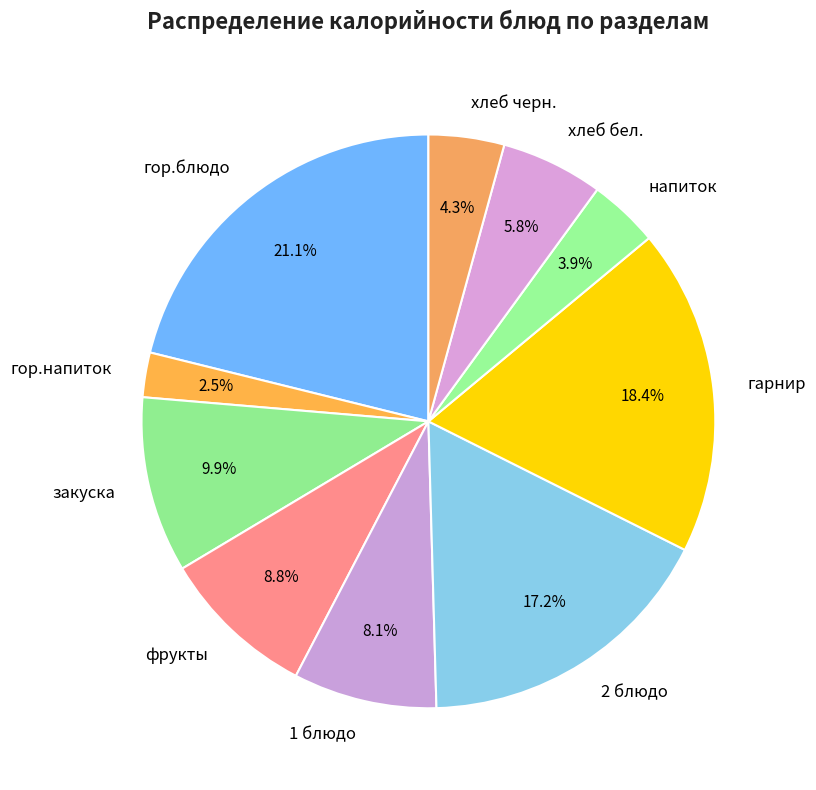

To the nearest percent, what portion does закуска represent?

10%